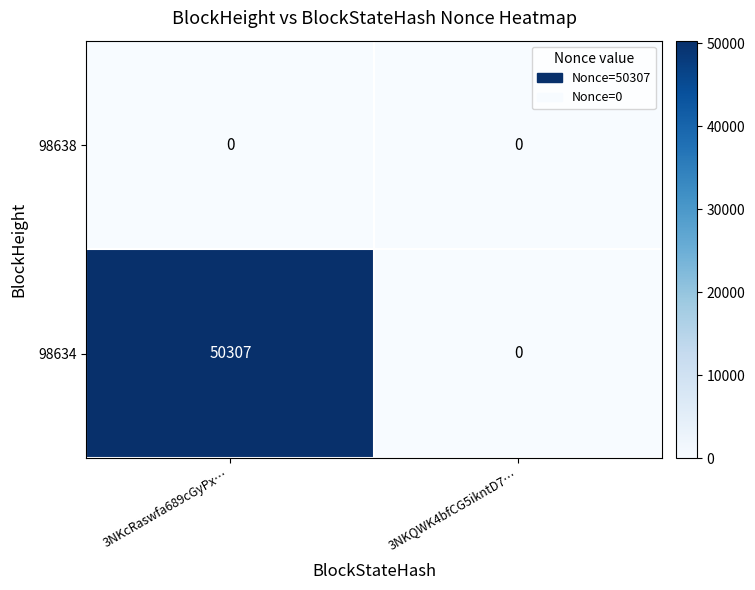

Reading right to left, extract all data points from this chart.

98638: 0	0
98634: 0	50307